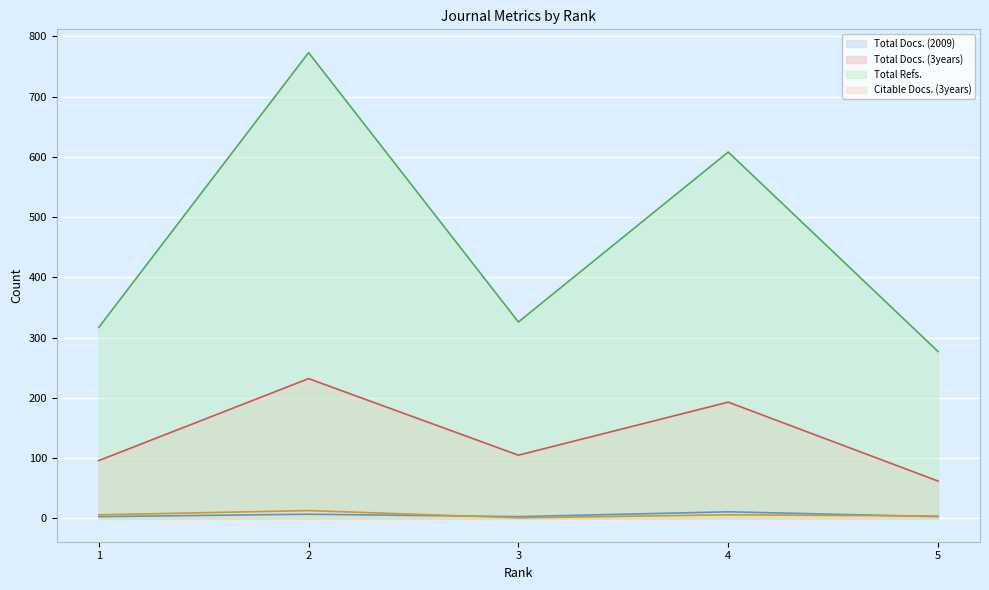

What is the average value of the Citable Docs. (3years) series?

6